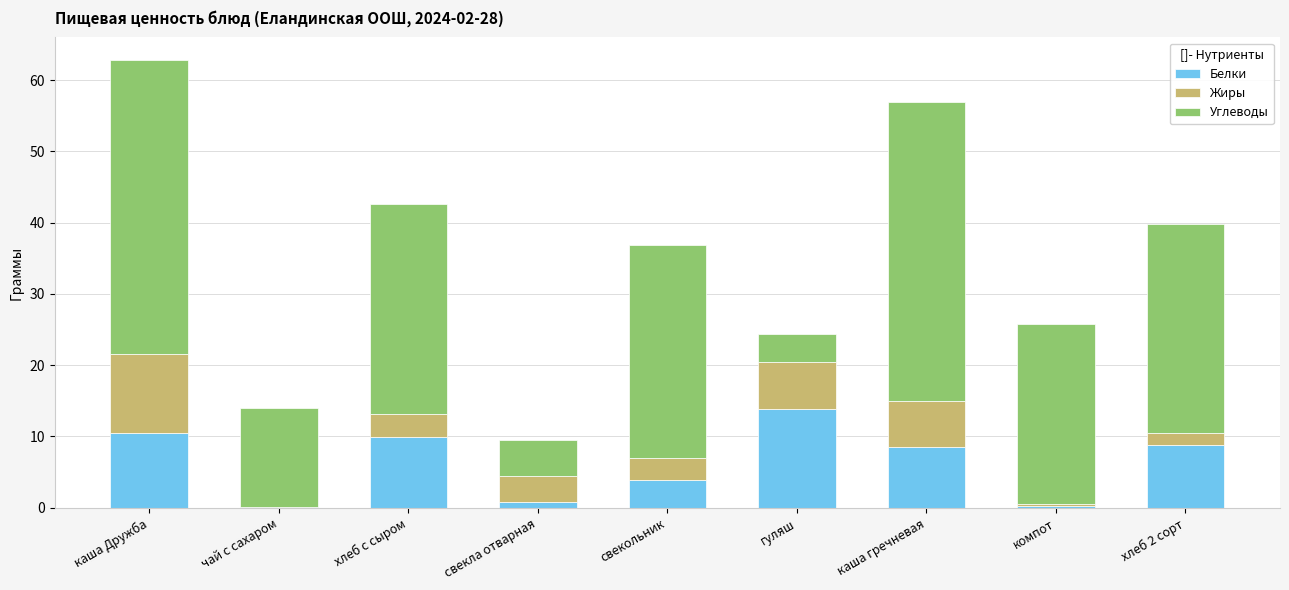

What are all the series names shown in the legend?

Белки, Жиры, Углеводы